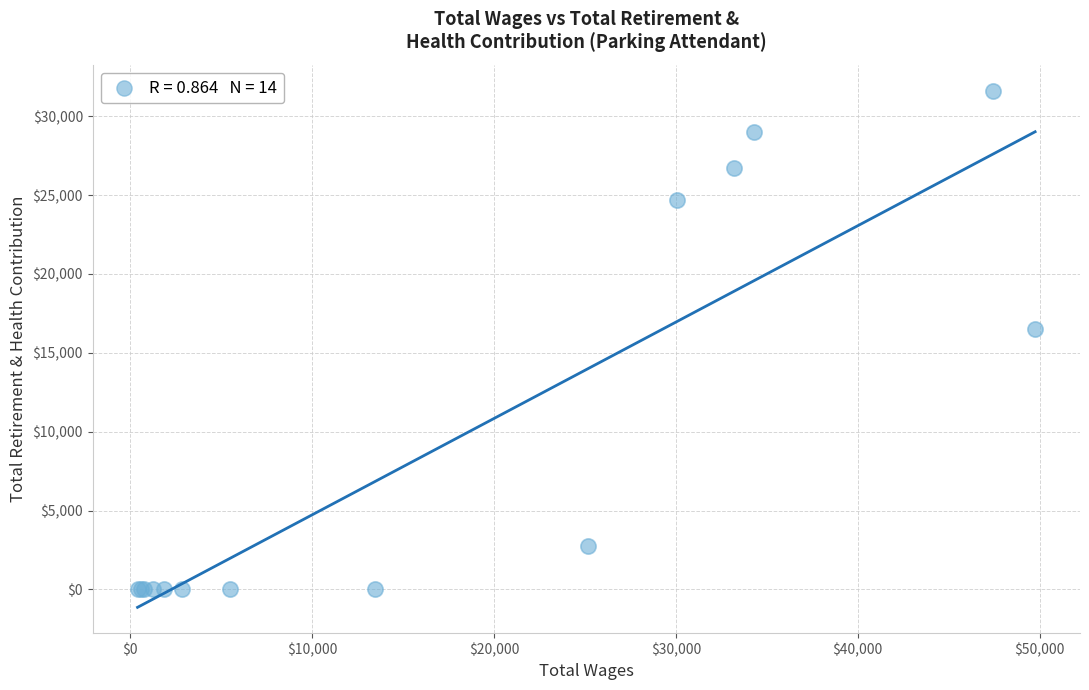

What Y value in the scatter plot is closest to 15813?

16517